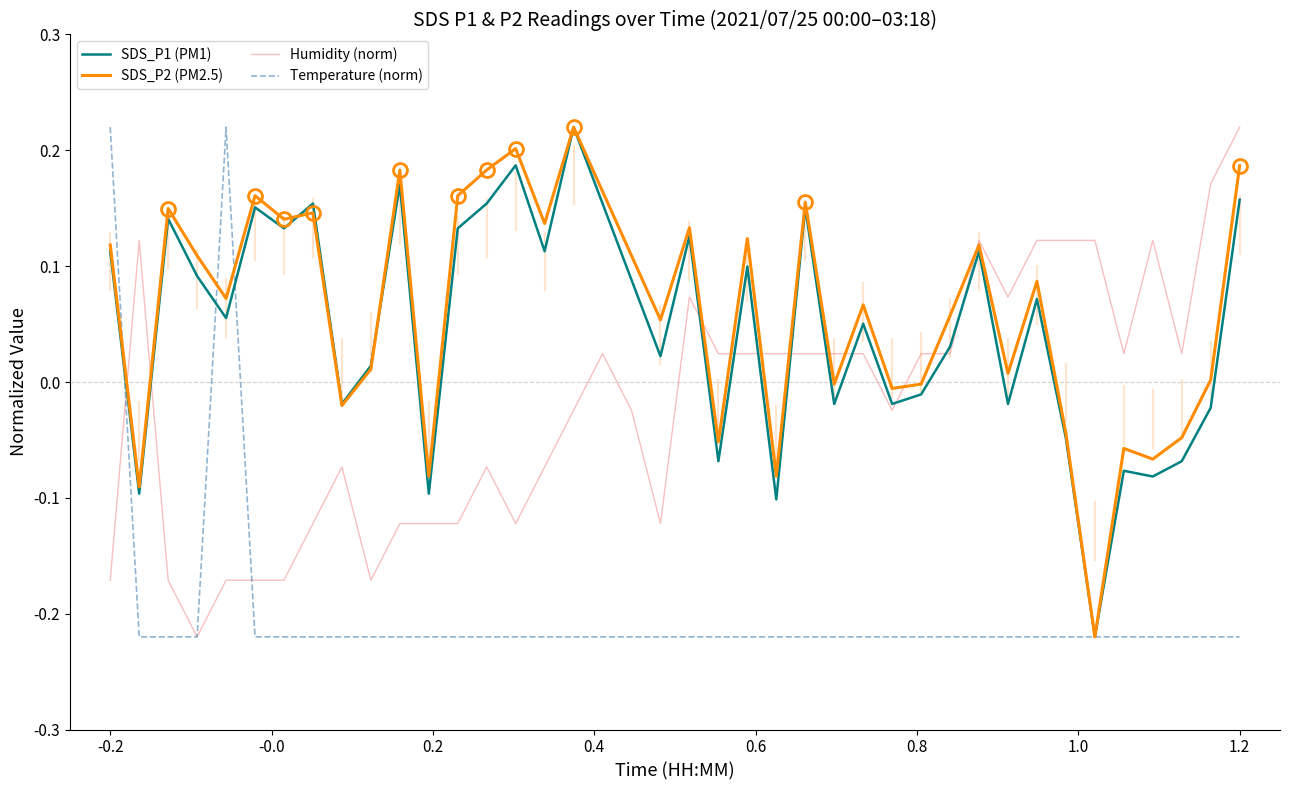

True or false: temp and humidity intersect in this chart.

True